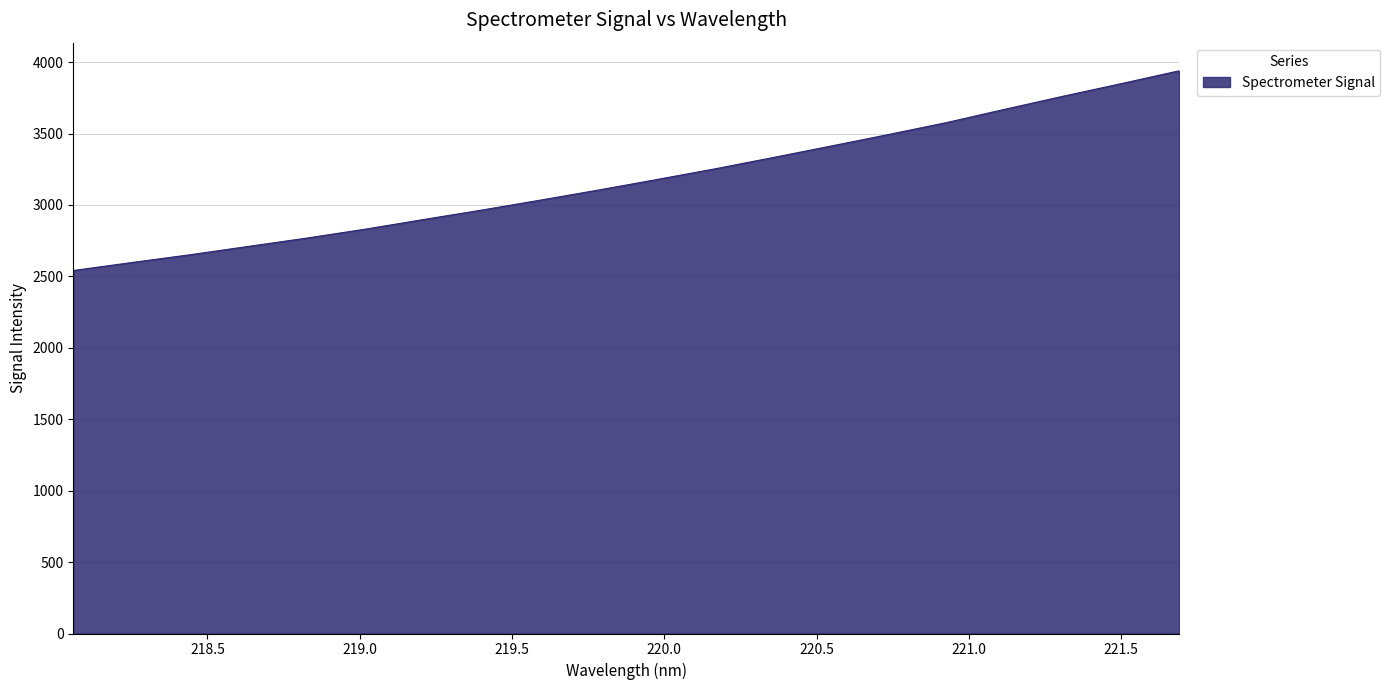

What is the difference between the maximum and minimum values?

1398.0